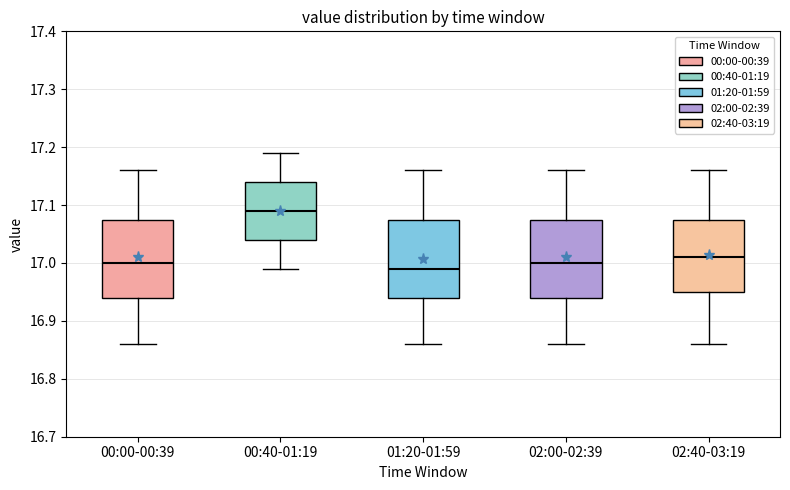

Reading left to right, transcribe this box plot: for each box, give where its median line is, the range the box spans, and where its two whiskers end, as read against the y-axis. The values are not printed on the chart, so give them approximately, as read against the axis.

00:00-00:39: median 17.00, box 16.94 to 17.08, whiskers 16.86 to 17.16
00:40-01:19: median 17.09, box 17.04 to 17.14, whiskers 16.99 to 17.19
01:20-01:59: median 16.99, box 16.94 to 17.08, whiskers 16.86 to 17.16
02:00-02:39: median 17.00, box 16.94 to 17.08, whiskers 16.86 to 17.16
02:40-03:19: median 17.01, box 16.95 to 17.08, whiskers 16.86 to 17.16